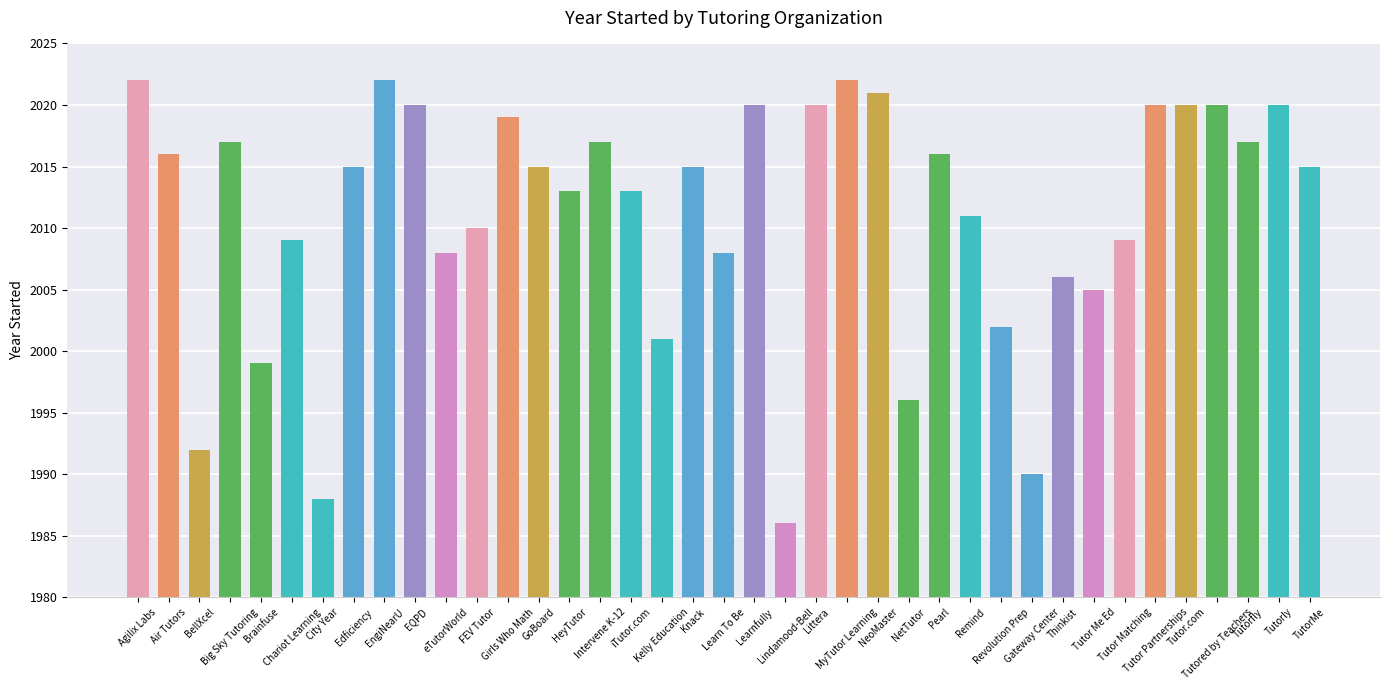

What is the change in value from iTutor.com to Tutor Me Ed?

-8